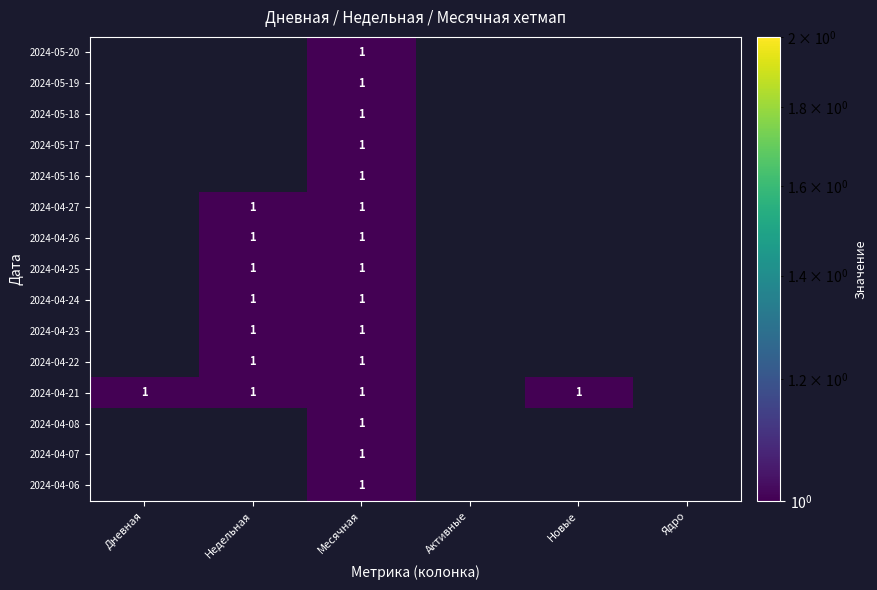

Rank the categories by 2024-04-23 value from lowest to highest.

Дневная, Недельная, Месячная, Активные, Новые, Ядро